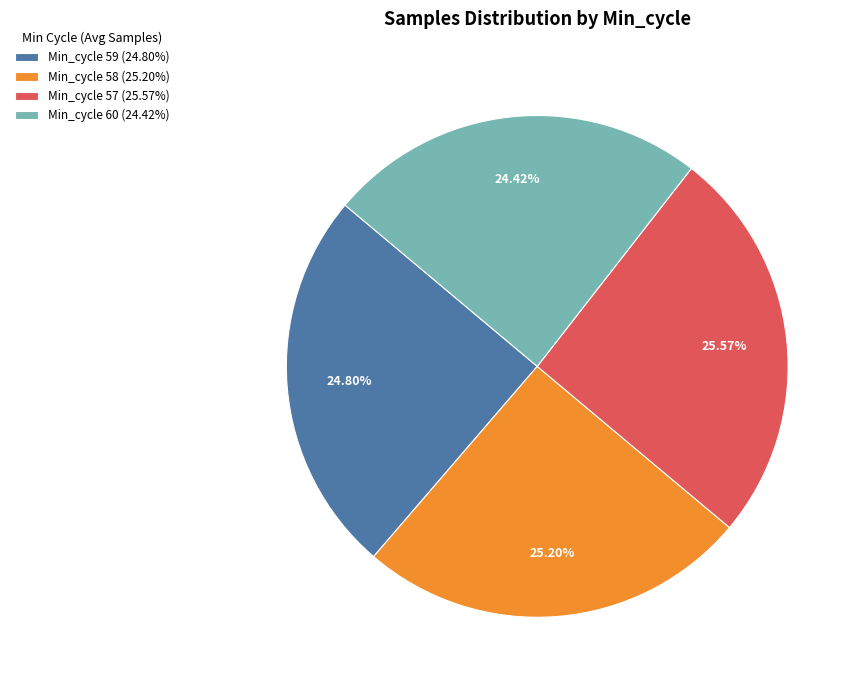

Approximately how many times larger is the value at Min_cycle 58 (25.20%) compared to Min_cycle 59 (24.80%)?

1.0